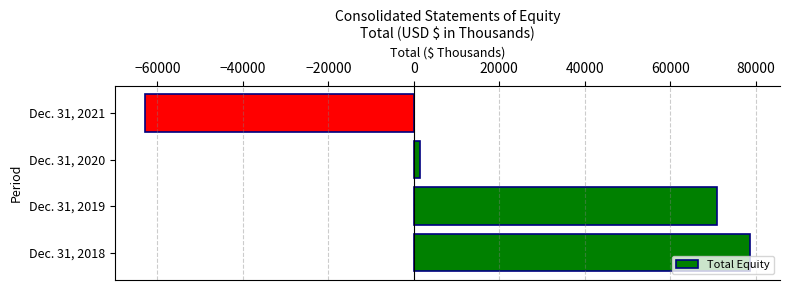

What is the difference between the maximum and minimum values?

141570